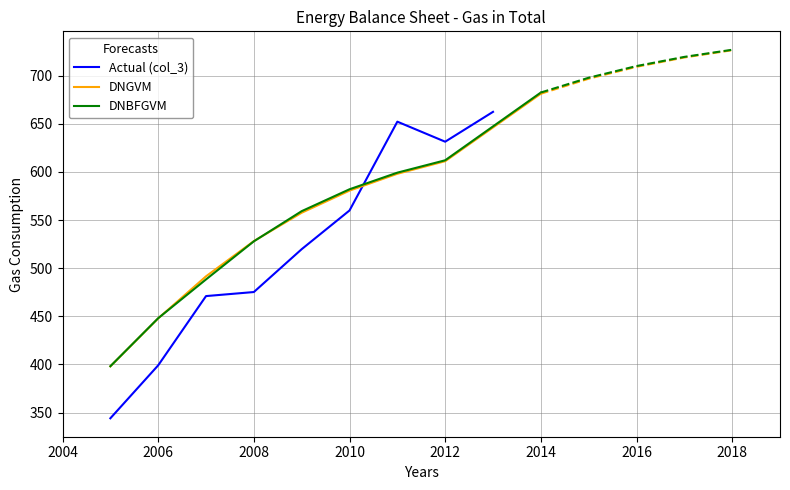

What is the difference between the maximum and minimum values in the DNGVM series?

283.1